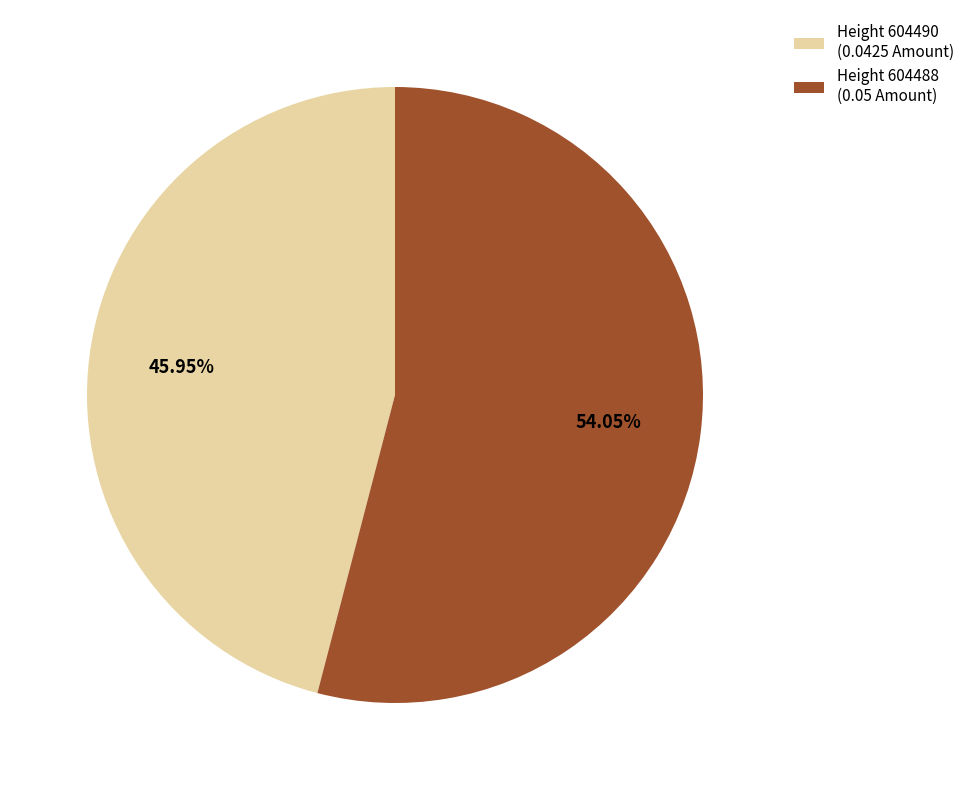

Rank the categories by value from highest to lowest.

Height 604488, Height 604490